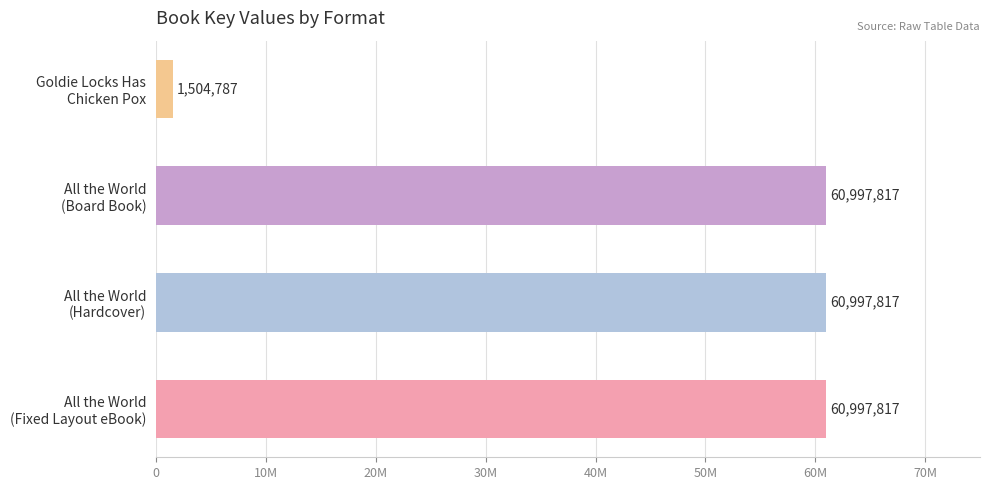

How many bars are there in total?

4